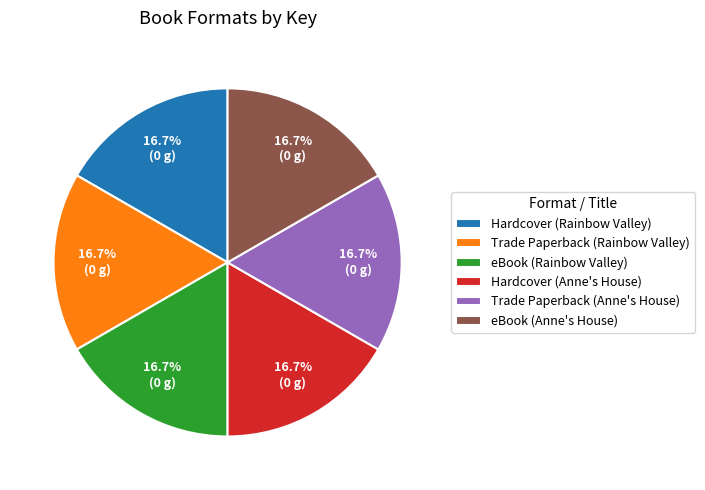

How much of the chart is everything except Hardcover (Rainbow Valley)?

83.3%